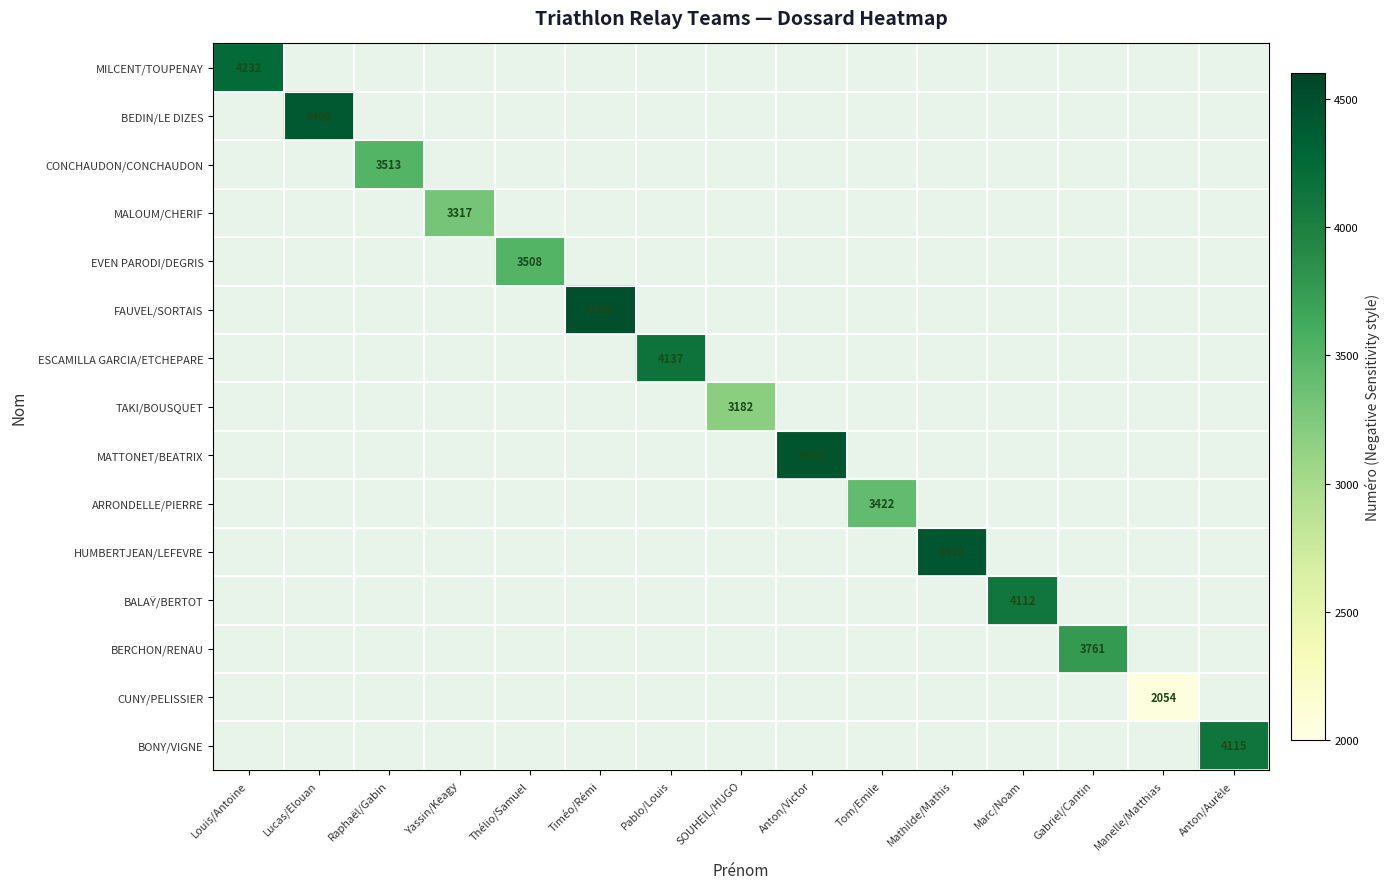

At which category does the chart reach its peak across all series?

Timéo/Rémi